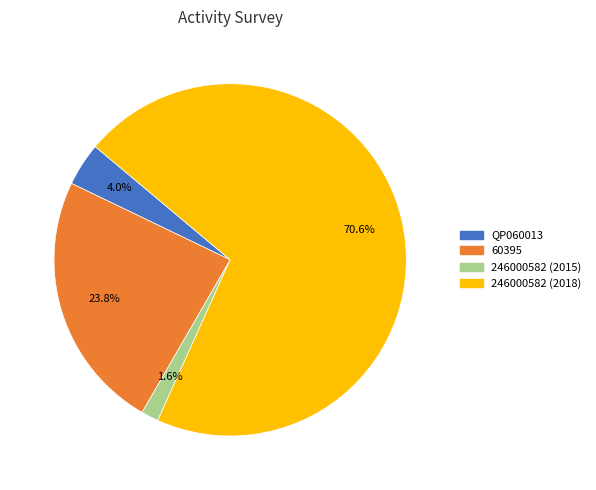

Which slice is the largest?

246000582 (2018)